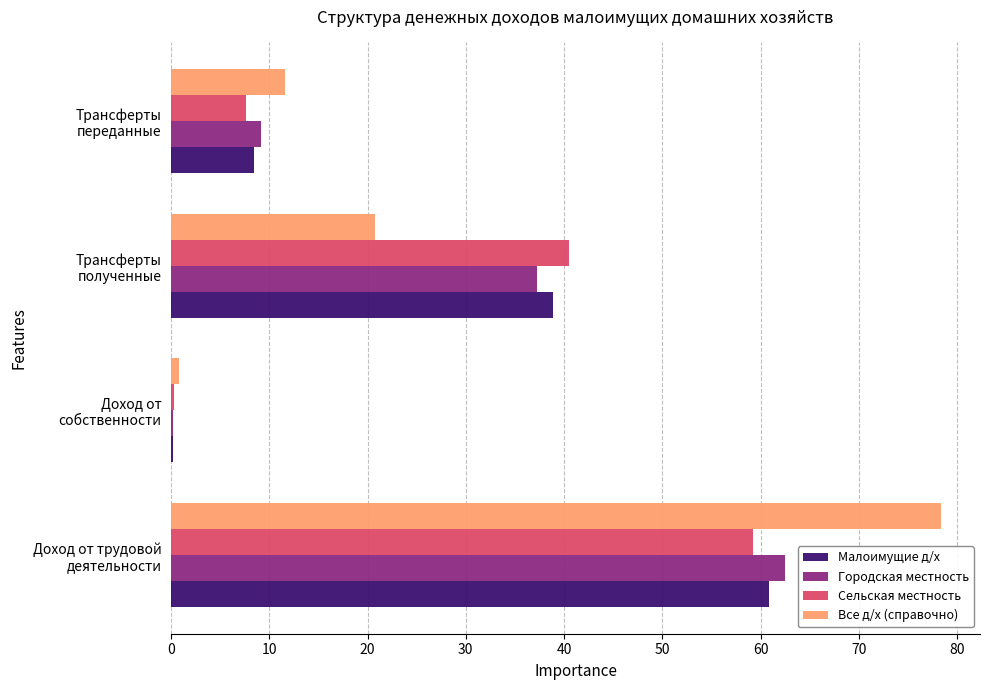

Count the number of categories in the chart.

4